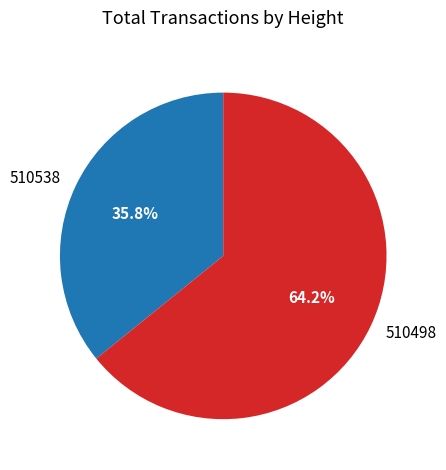

Do 510538 and 510498 together represent more than half of the pie?

Yes